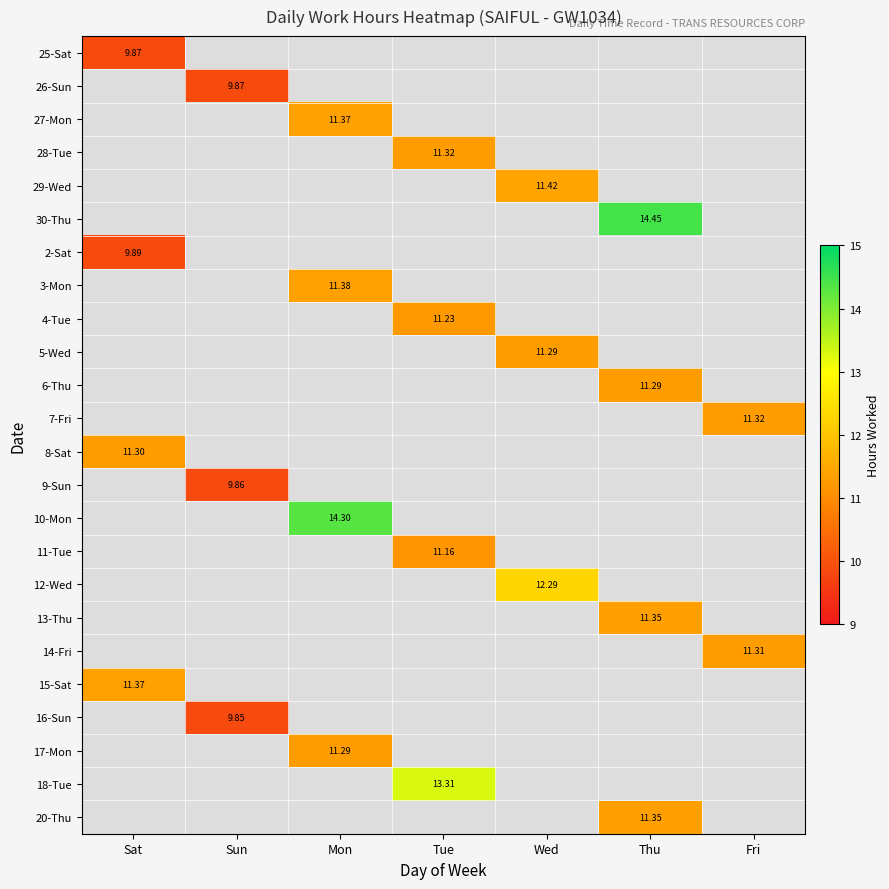

Which label corresponds to the largest value in the chart?

Thu